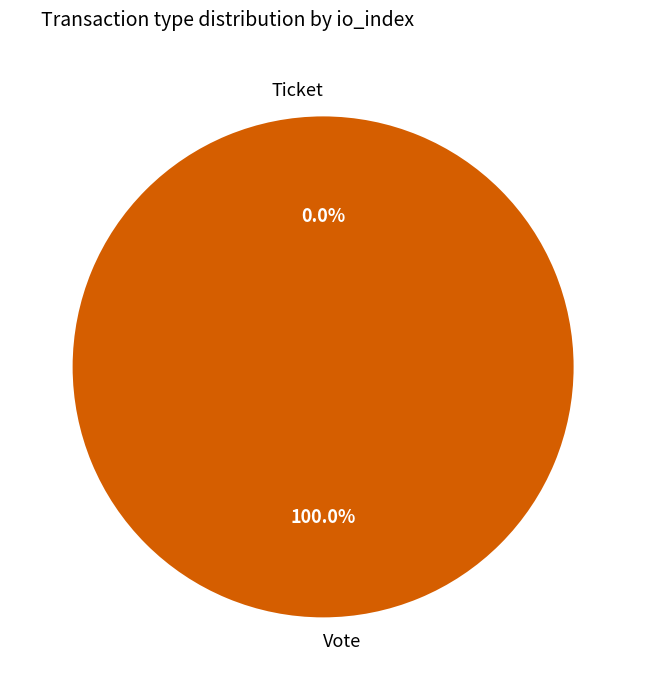

What is the smallest slice in the pie chart?

Ticket